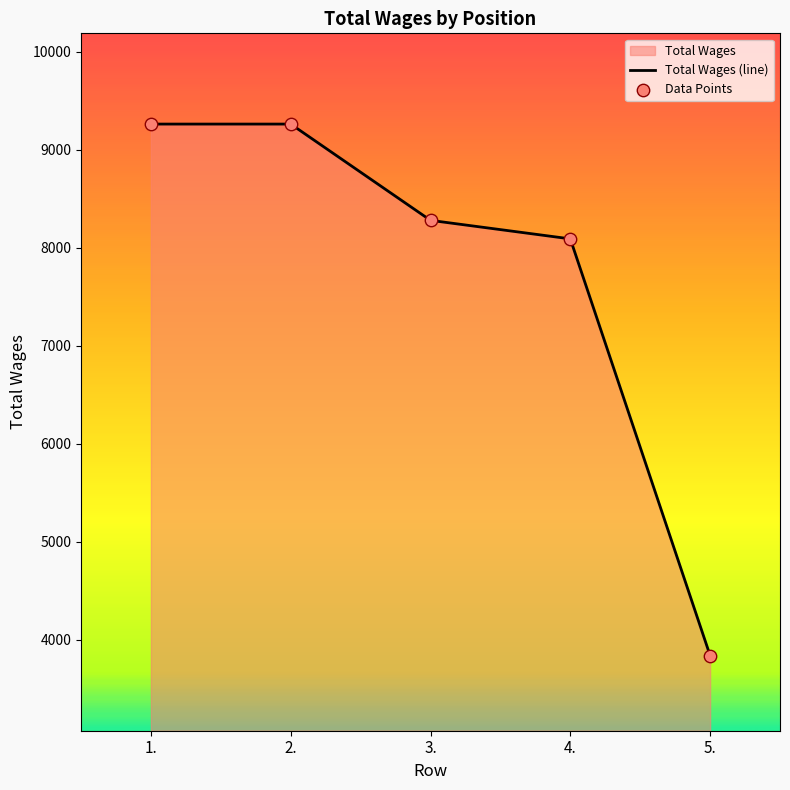

At how many categories does at least one series exceed 8341?

2